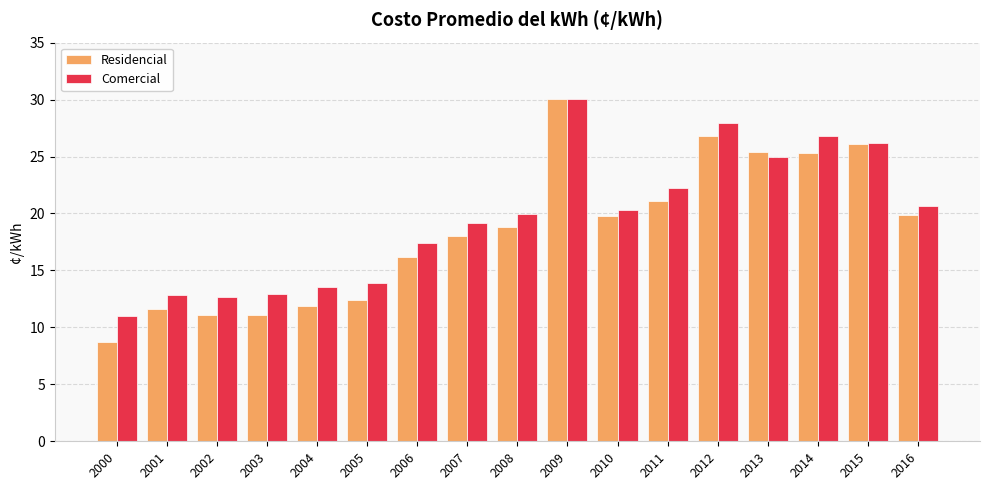

Which series has the largest range (max minus min)?

Residencial